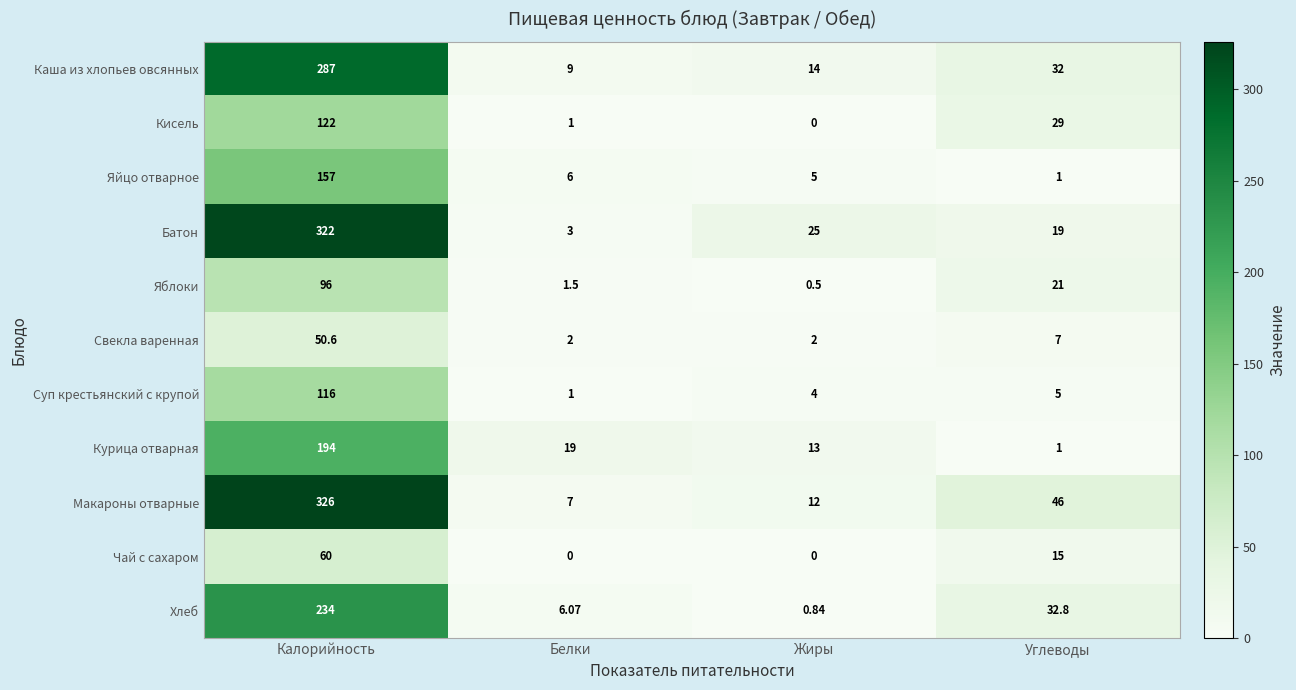

Where is Кисель nearest to the value 61?

Углеводы